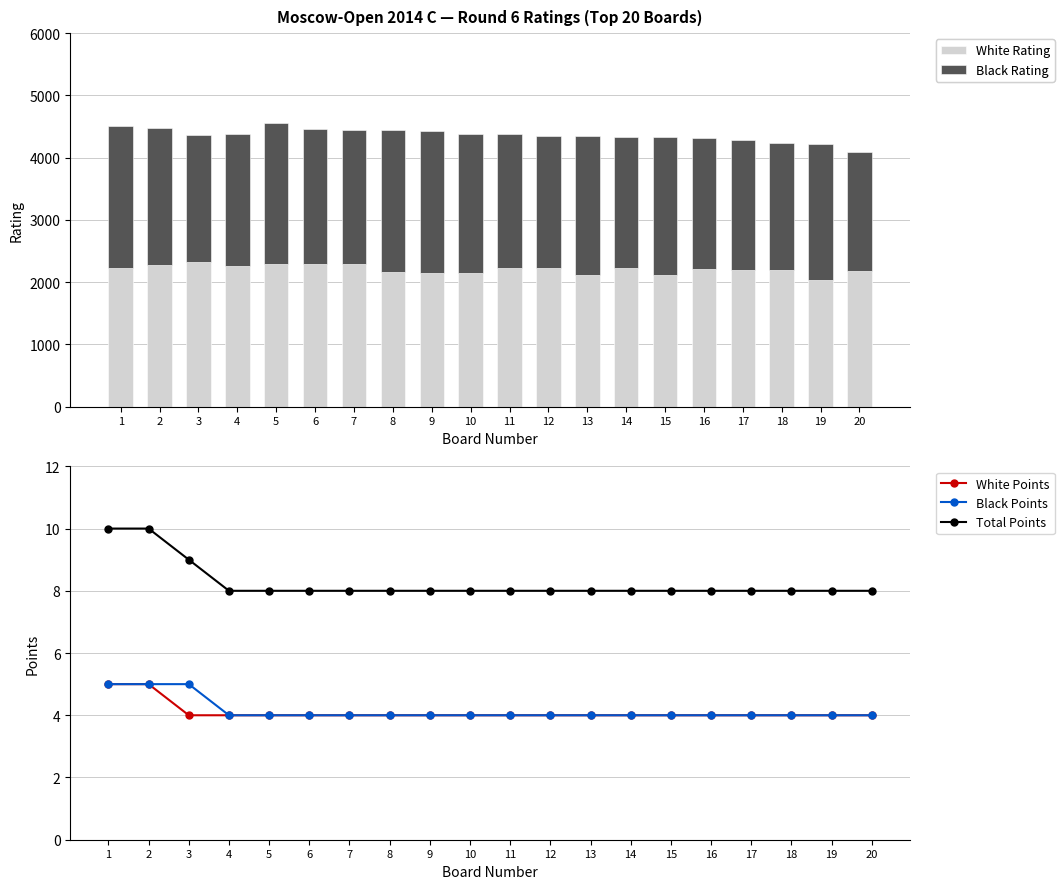

Are the bars horizontal?

No